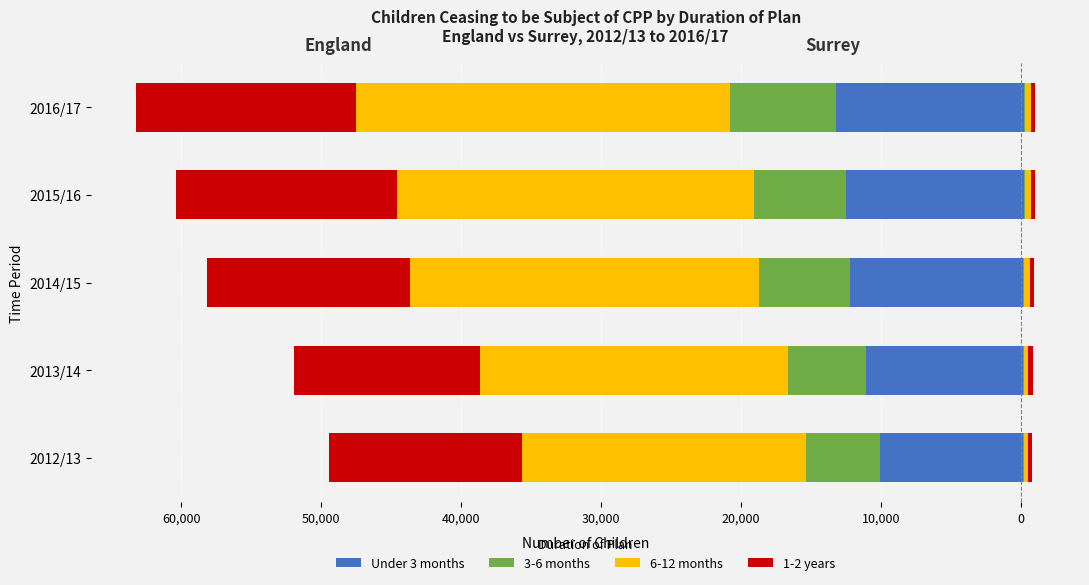

What is the value of the 3-6 months bar at the 2nd from the left?

-5600